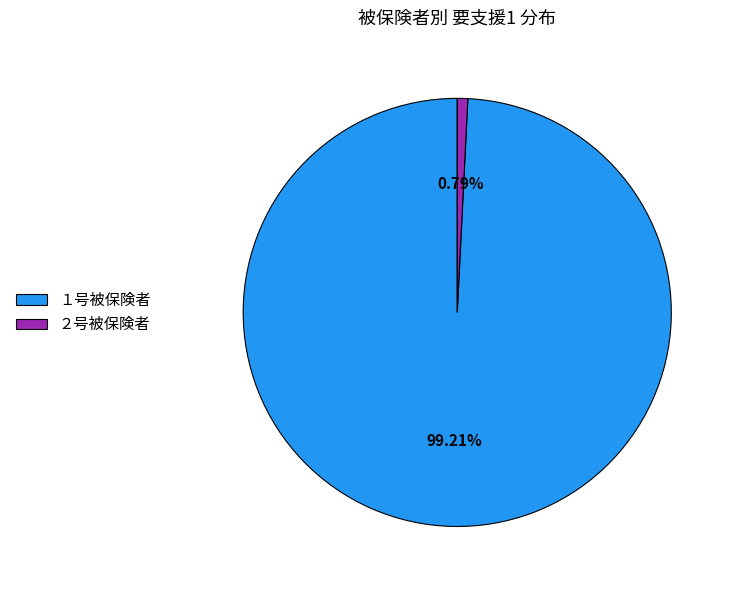

Combined, do ２号被保険者 and １号被保険者 account for over 50%?

Yes